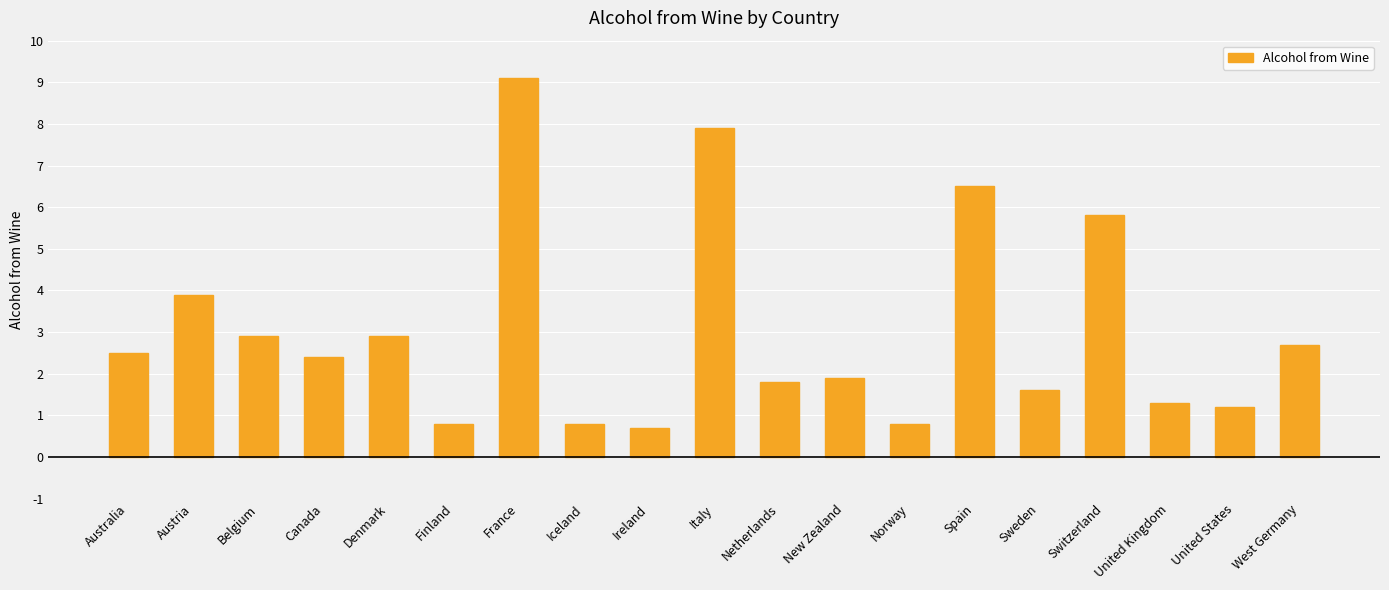

Reading left to right, extract all data points from this chart.

2.5	3.9	2.9	2.4	2.9	0.8	9.1	0.8	0.7	7.9	1.8	1.9	0.8	6.5	1.6	5.8	1.3	1.2	2.7